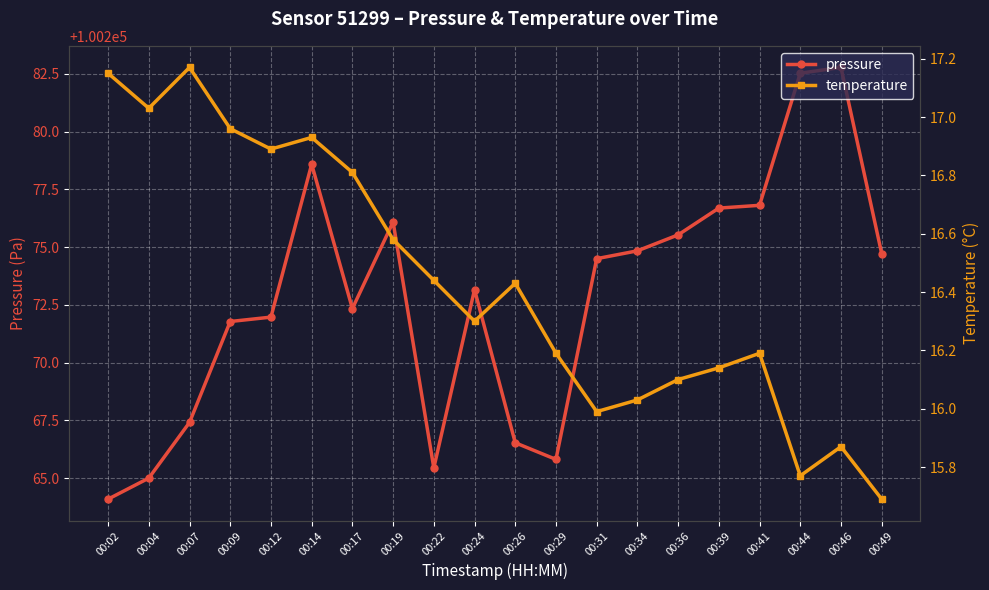

The pressure series shows 100273.2 at 00:24. True or false?

True